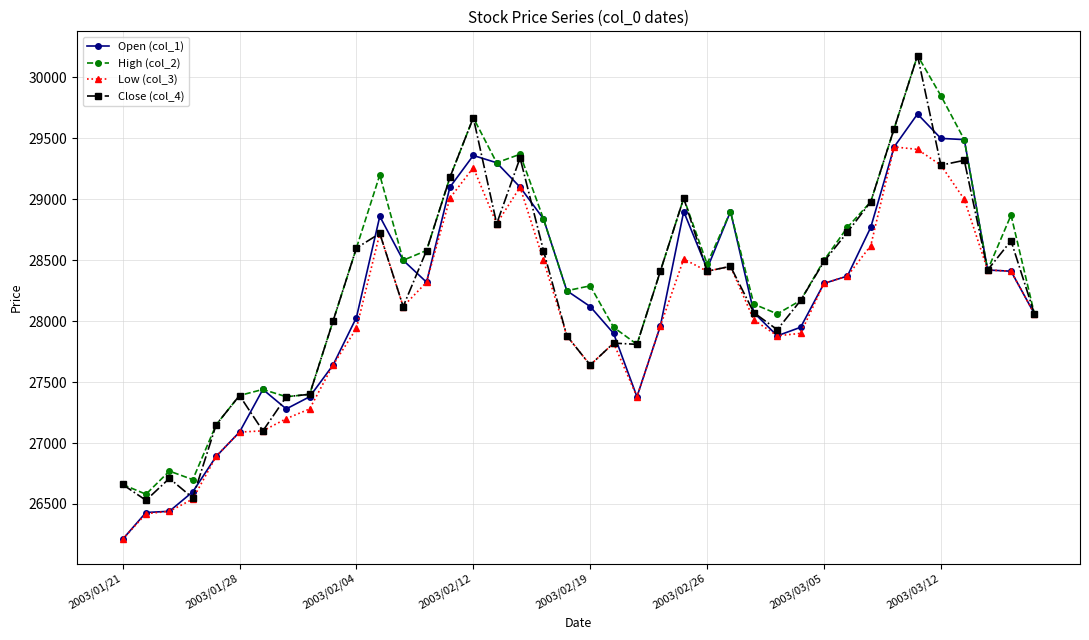

What is the value of the Open (col_1) point at the 8th from the left?

27280